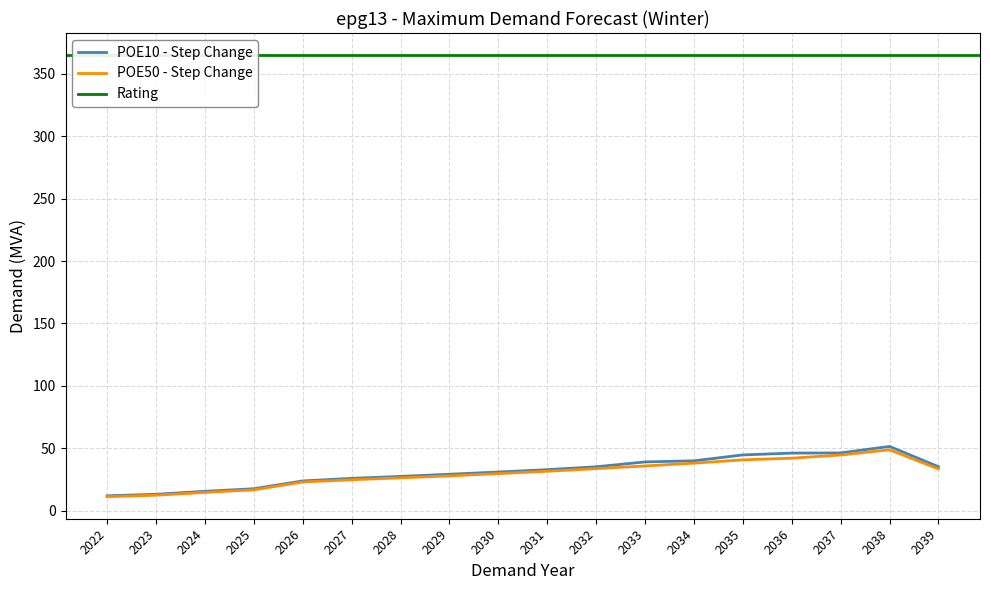

Which category has the lowest value in the POE50 - Step Change series?

2022